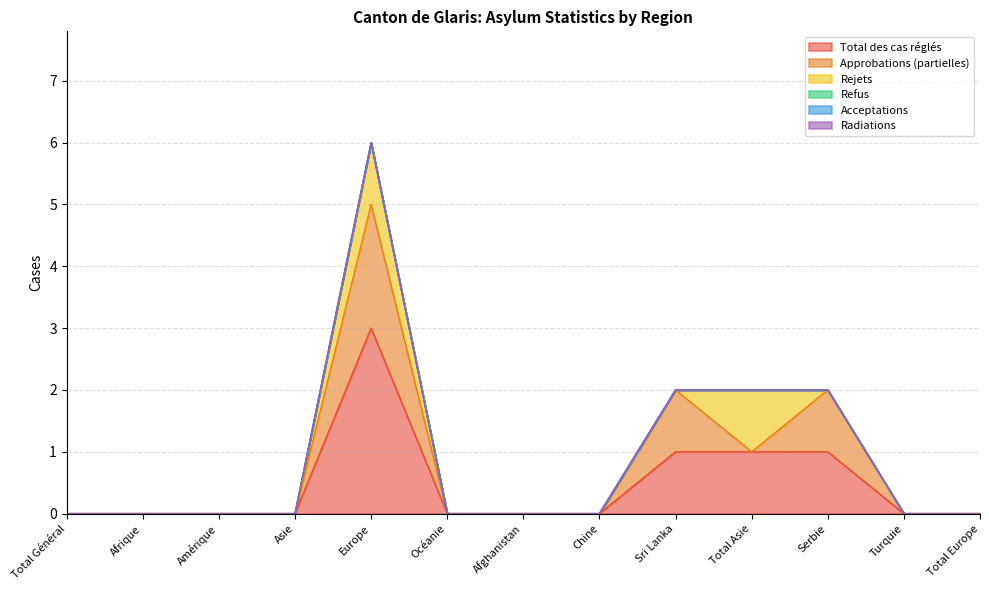

How many lines are shown in the chart?

6